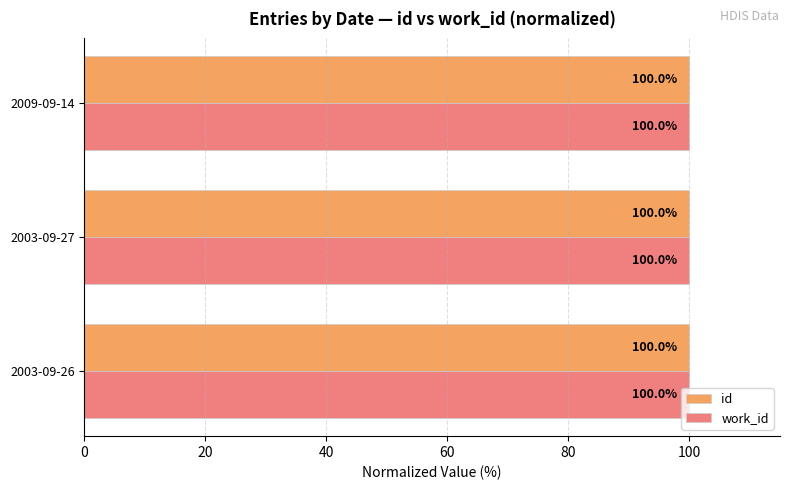

How many work_id values are between 99 and 100?

3